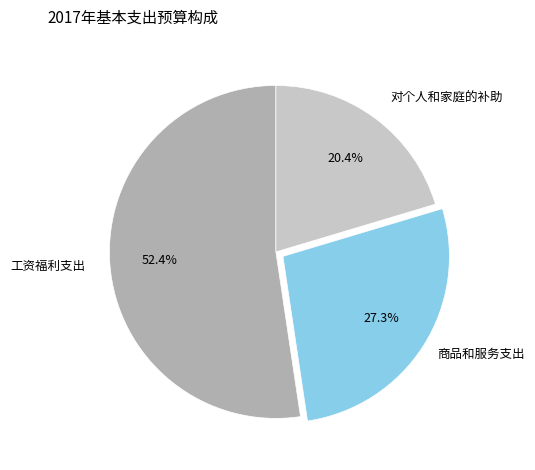

Is there any slice that represents more than half of the pie?

Yes